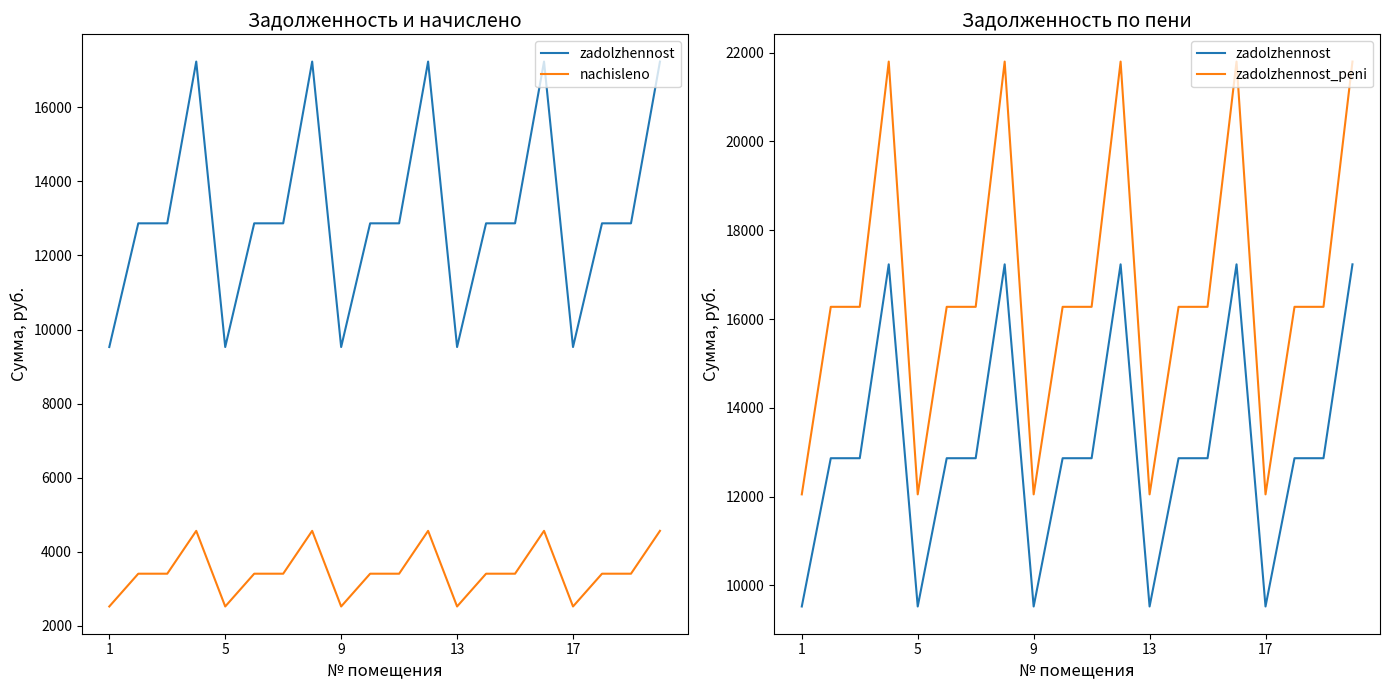

True or false: nachisleno and zadolzhennost_peni cross at least once.

False